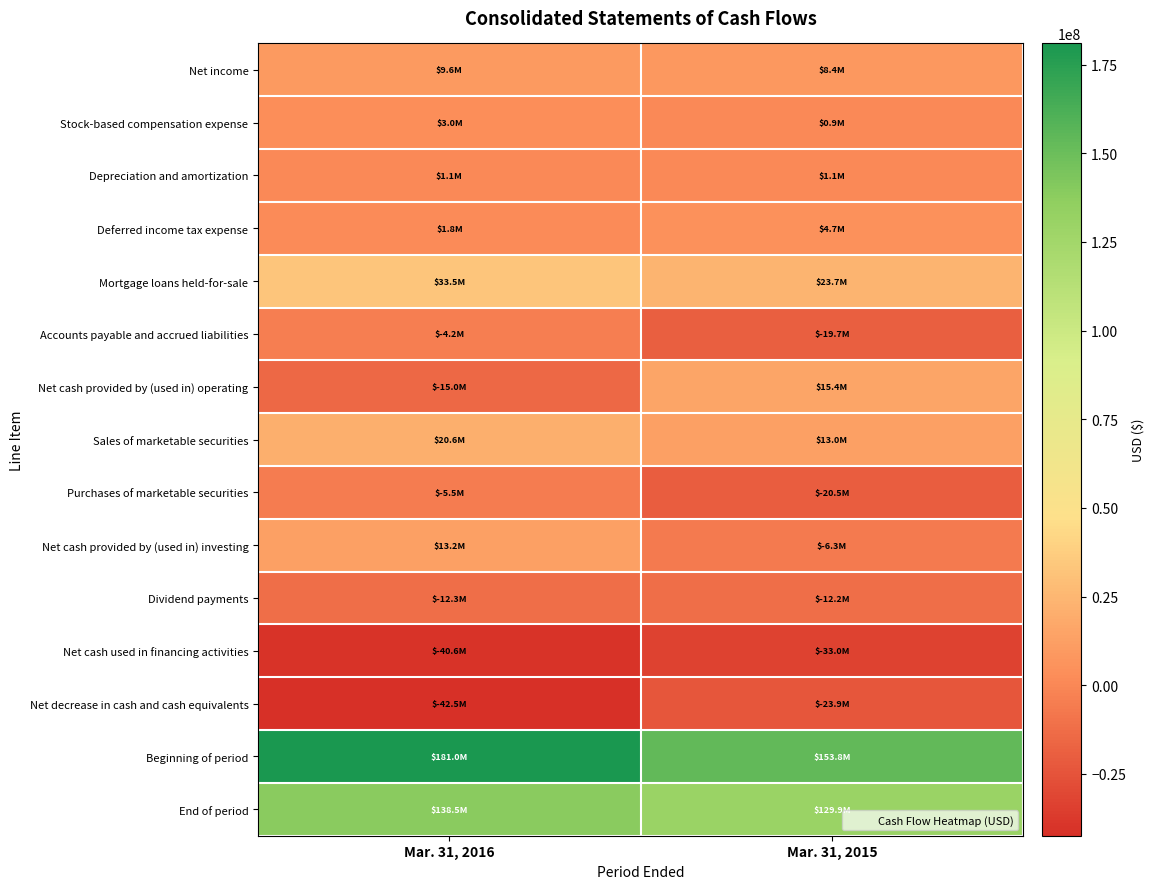

What is the spread (max minus min) of values at Mar. 31, 2016?

223441000